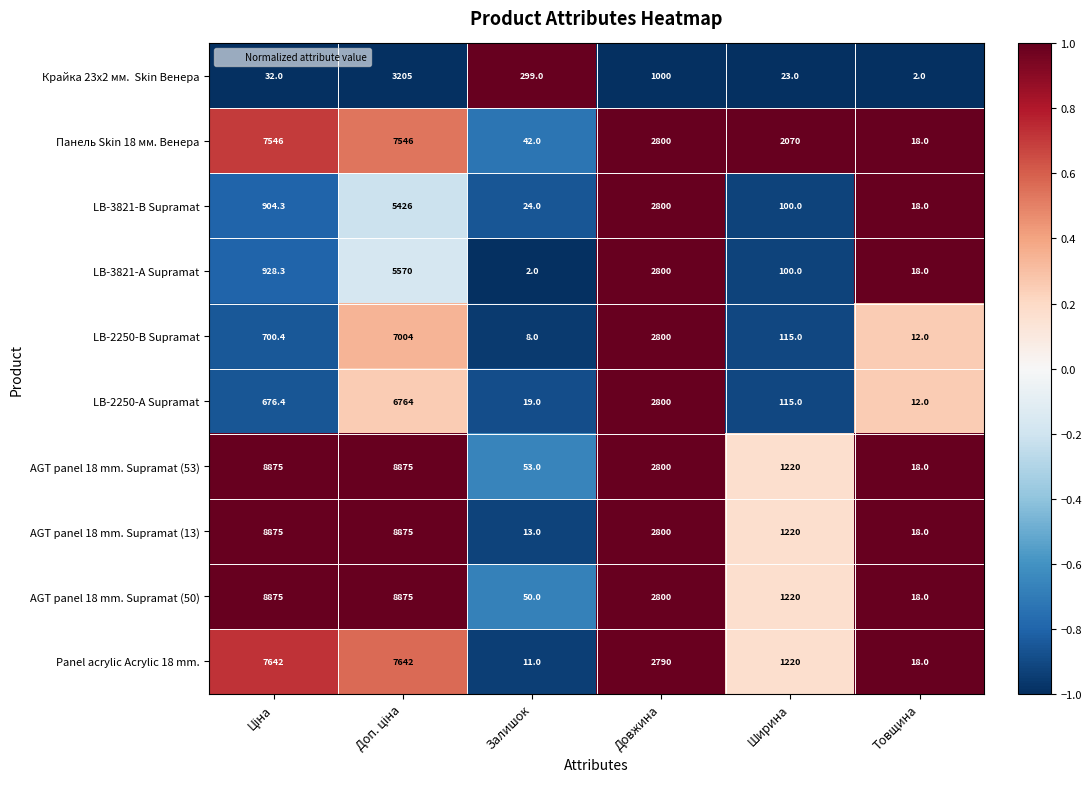

Which series has the largest total across all categories?

AGT panel 18 mm. Supramat (53)